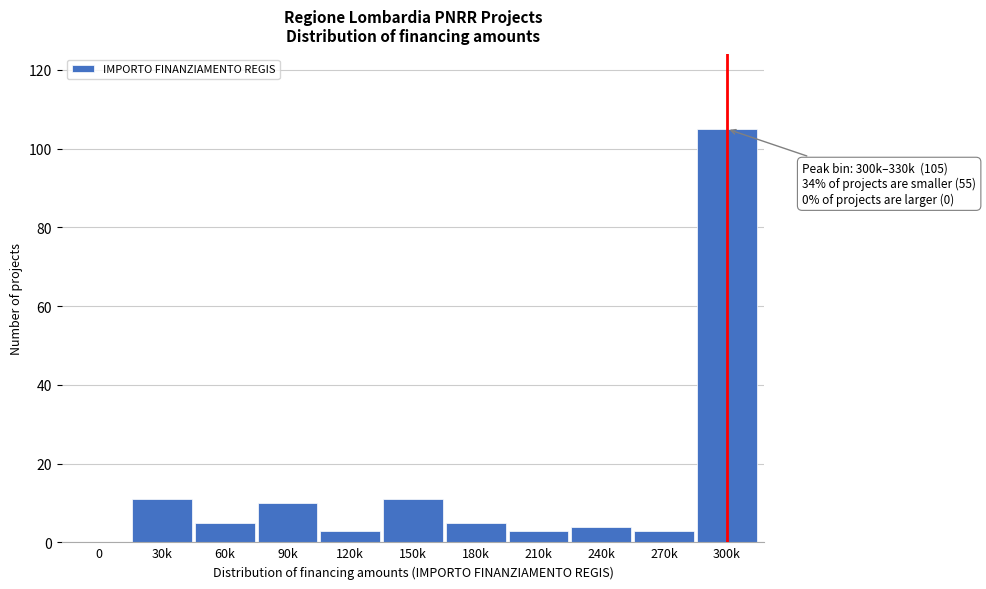

Reading left to right, list all the values displayed in this chart.

0=0	30k=11	60k=5	90k=10	120k=3	150k=11	180k=5	210k=3	240k=4	270k=3	300k=105